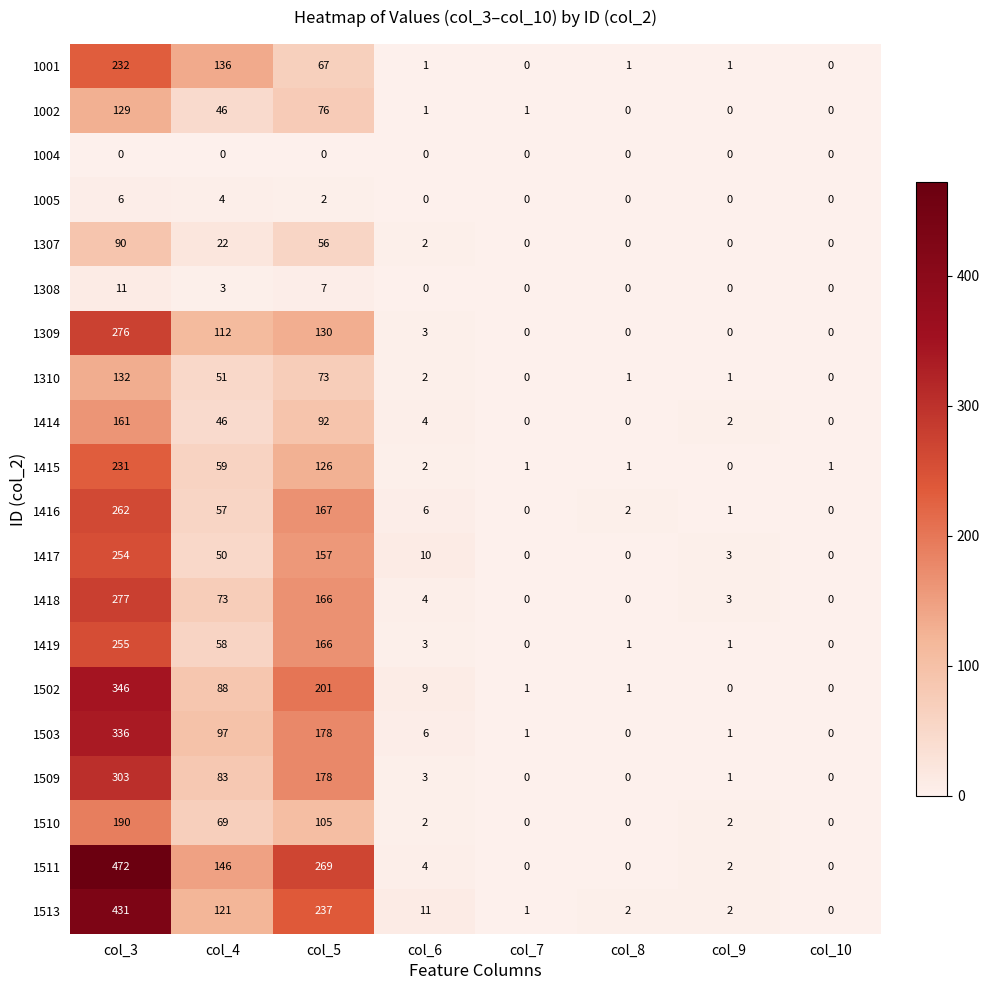

At col_3, list the series in order from smallest to largest.

1004, 1005, 1308, 1307, 1002, 1310, 1414, 1510, 1415, 1001, 1417, 1419, 1416, 1309, 1418, 1509, 1503, 1502, 1513, 1511